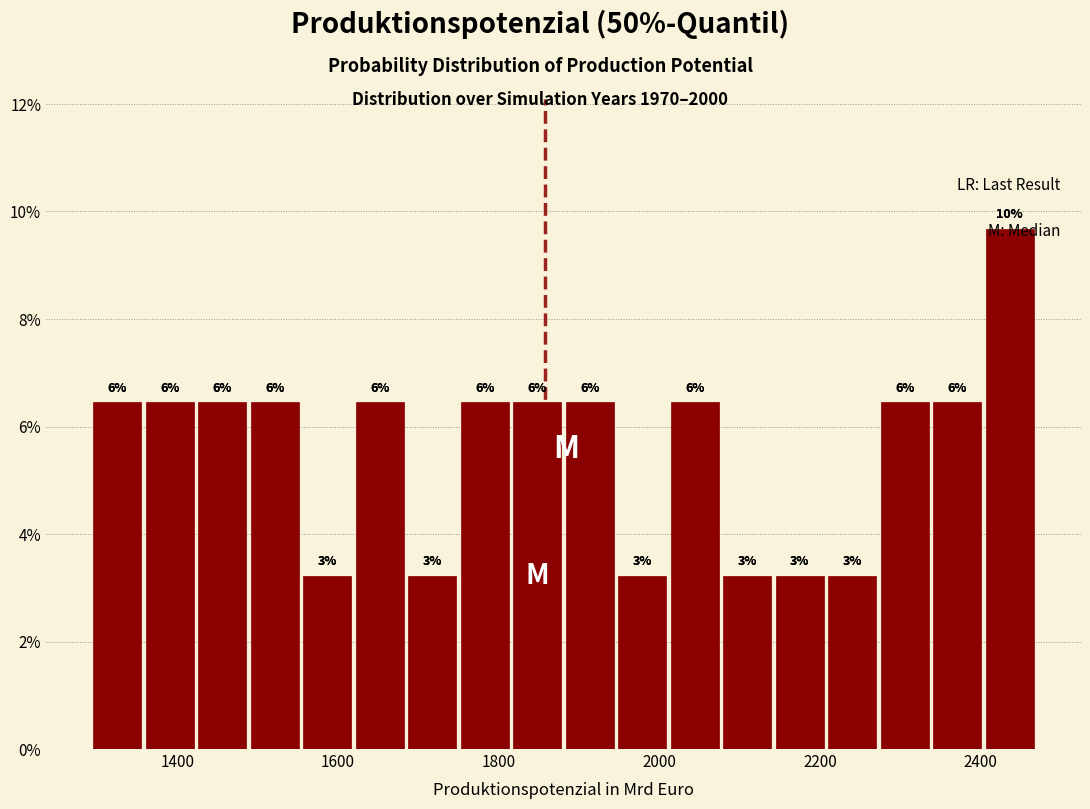

Read against the x-axis, roughly where is the centre of the tallest bar?

2440